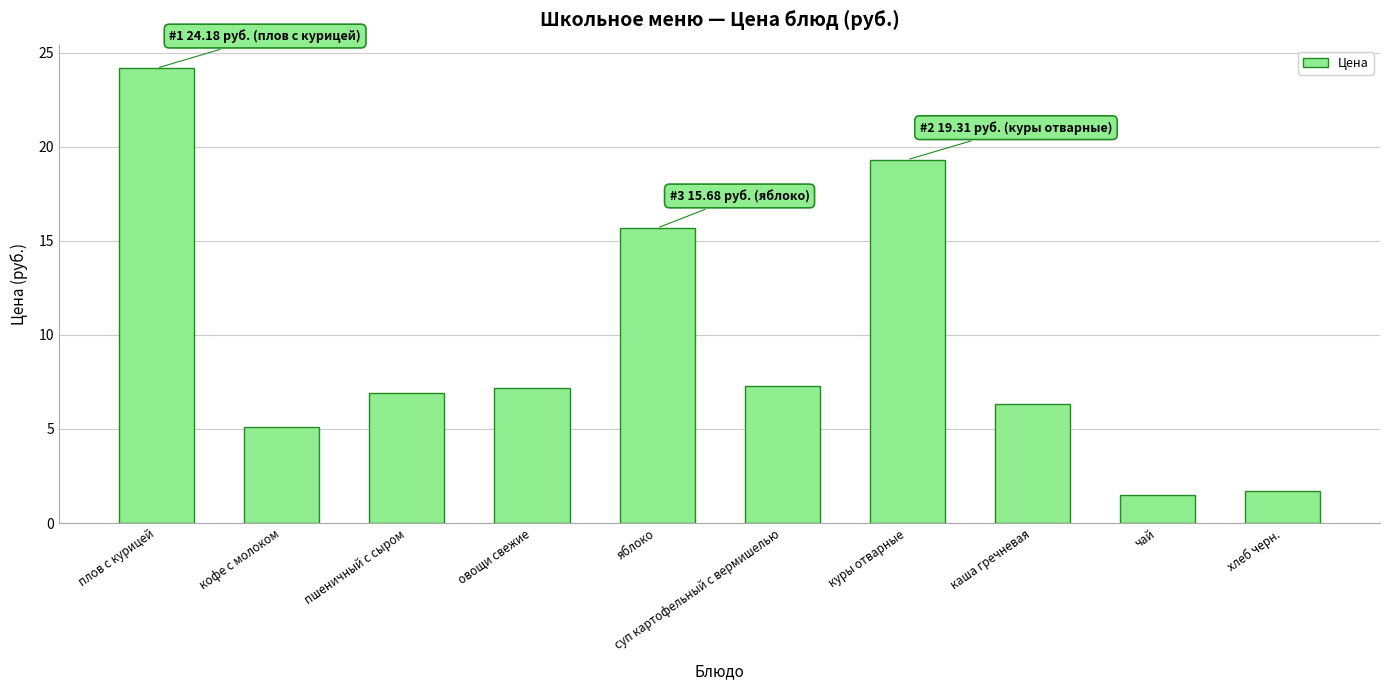

Between каша гречневая and суп картофельный с вермишелью, which is larger?

суп картофельный с вермишелью